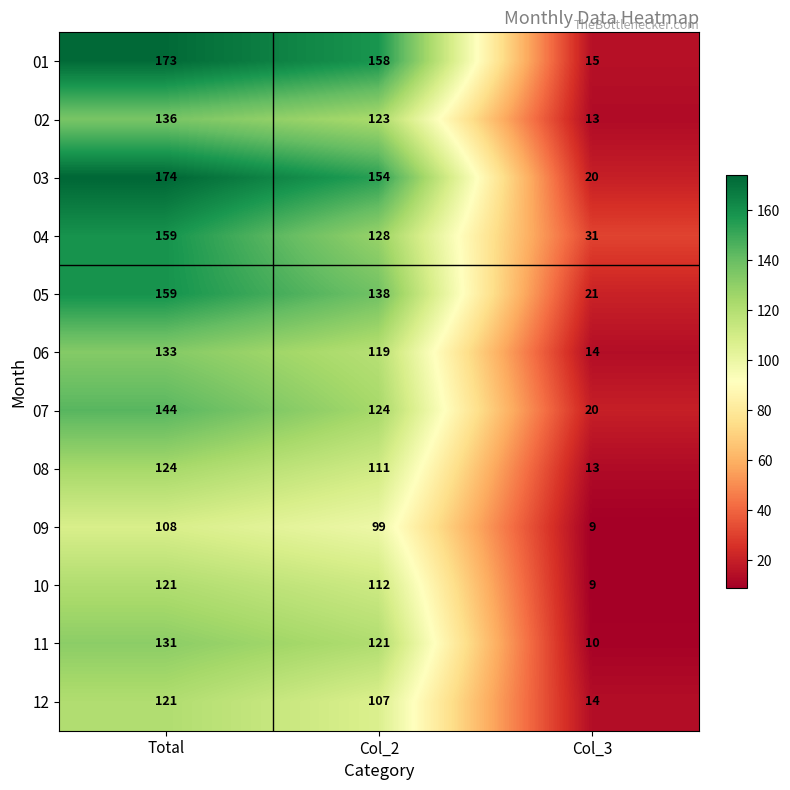

What is the greatest value displayed?

174